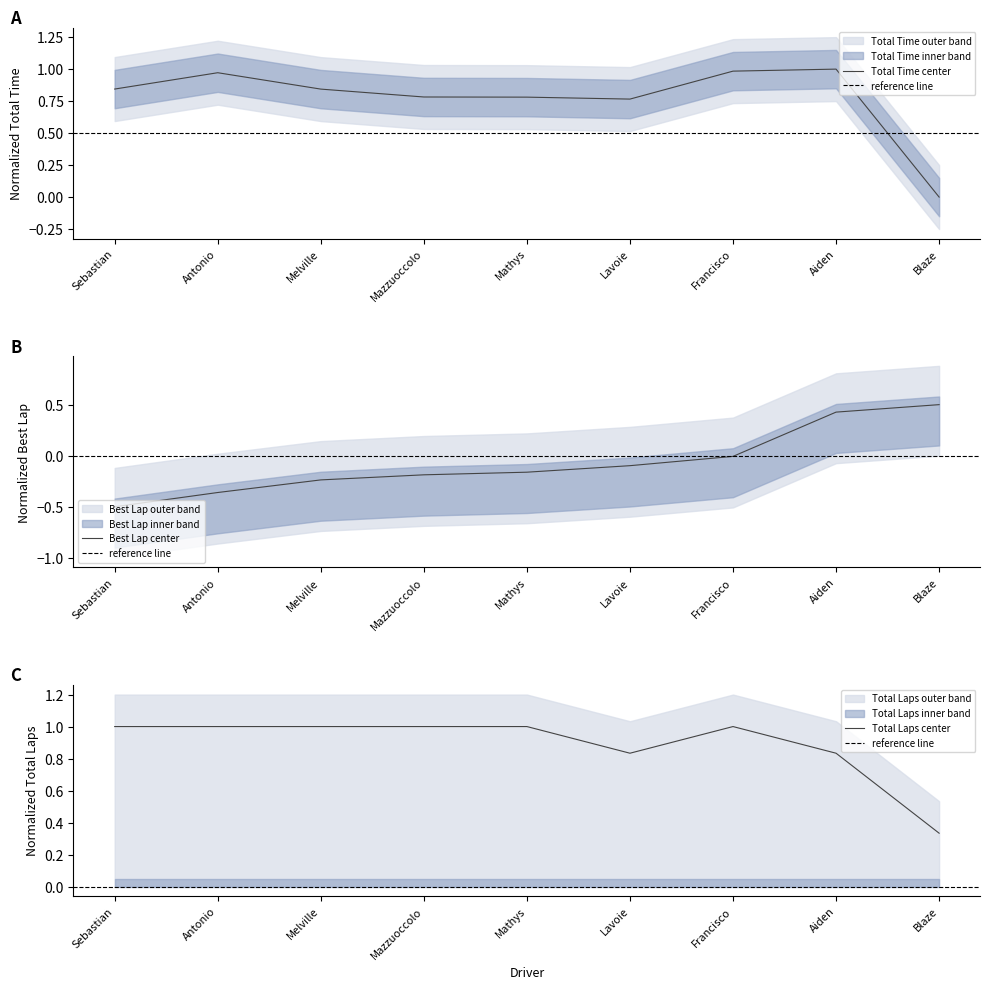

The Total Time center series shows 1.3 at Sebastian. True or false?

False